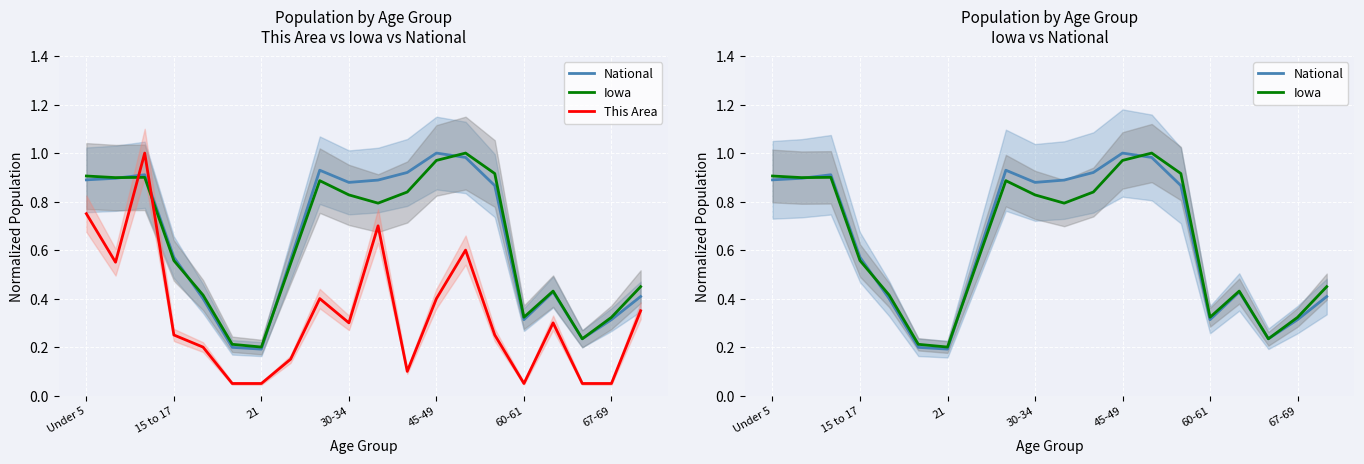

What are all the series names shown in the legend?

National, Iowa, This Area